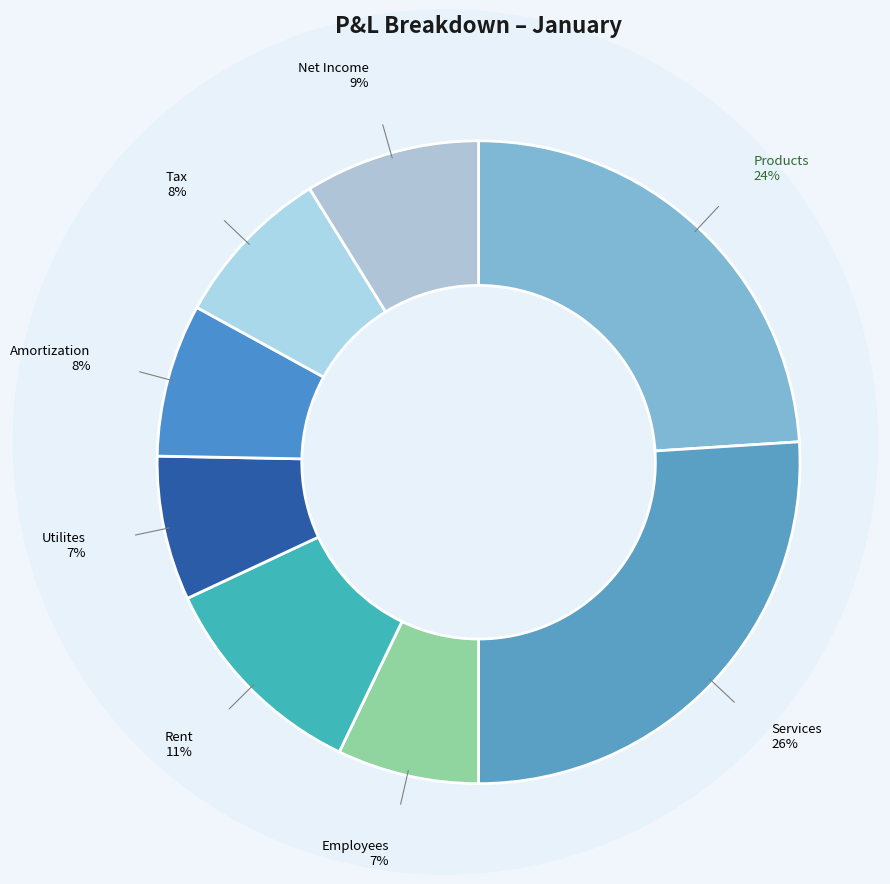

What percentage is the Utilites slice, to the nearest percent?

7%